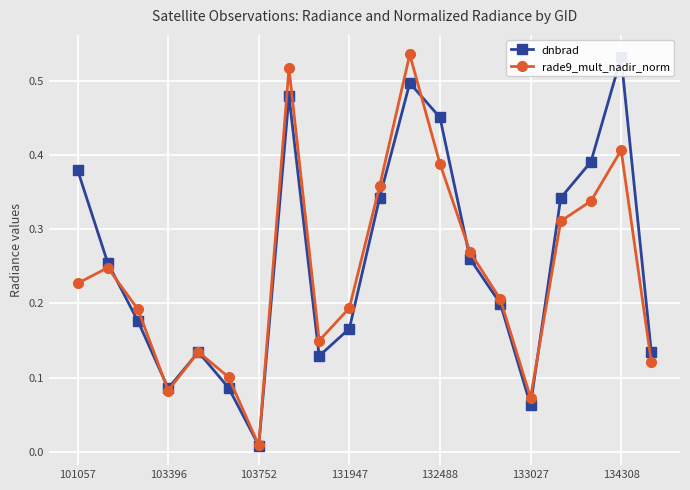

Is it true that rade9_mult_nadir_norm equals 0.4 at 101057?

False